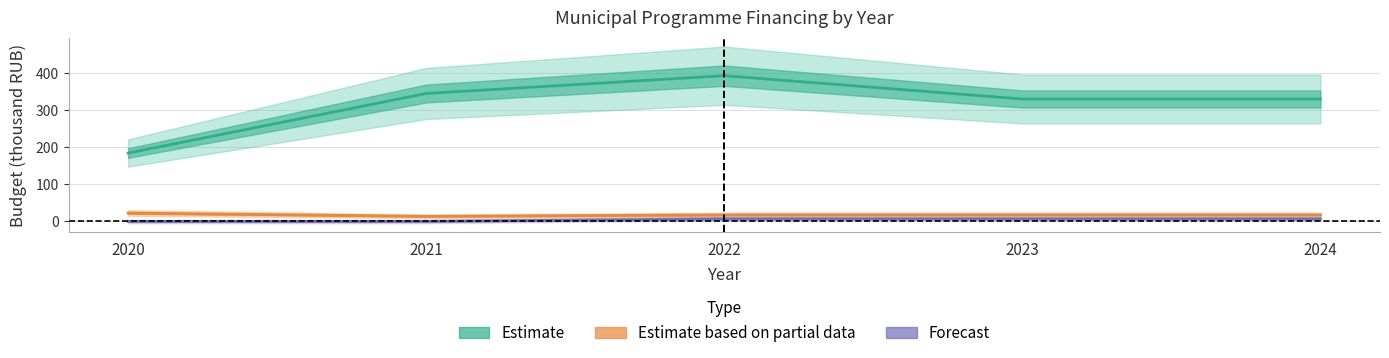

The value of Forecast at 2022 is 7.0. True or false?

True